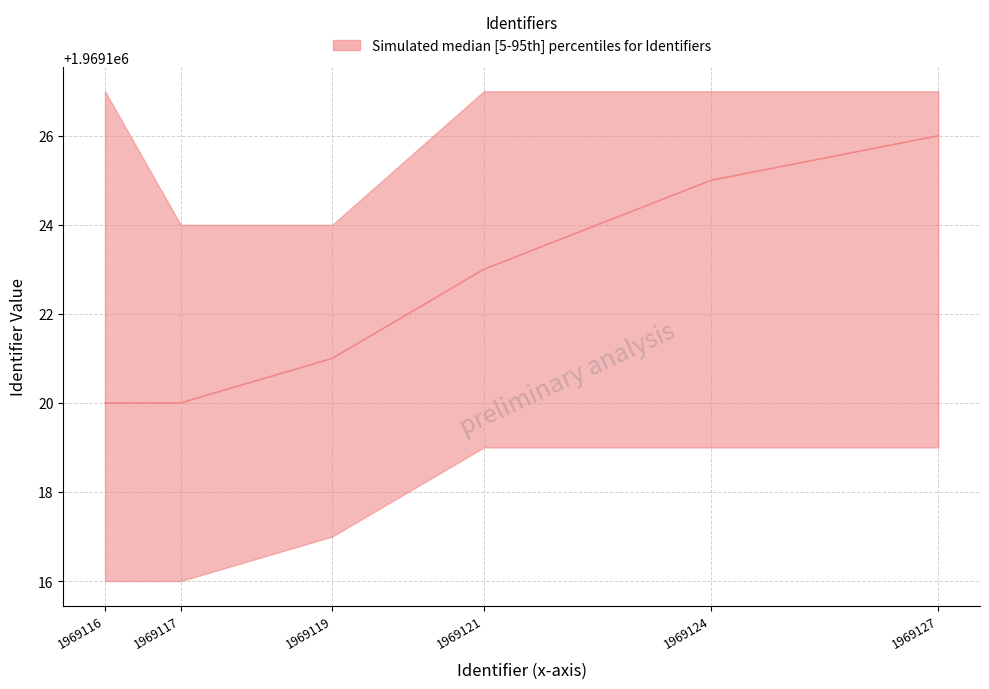

True or false: lower and upper intersect in this chart.

False